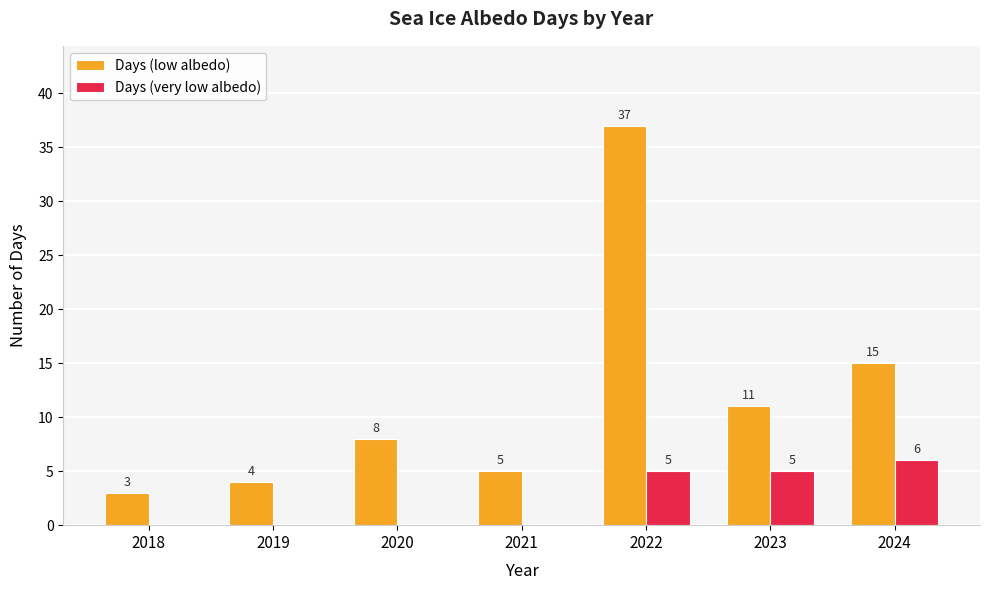

What is the sum of all Days (low albedo) values?

83